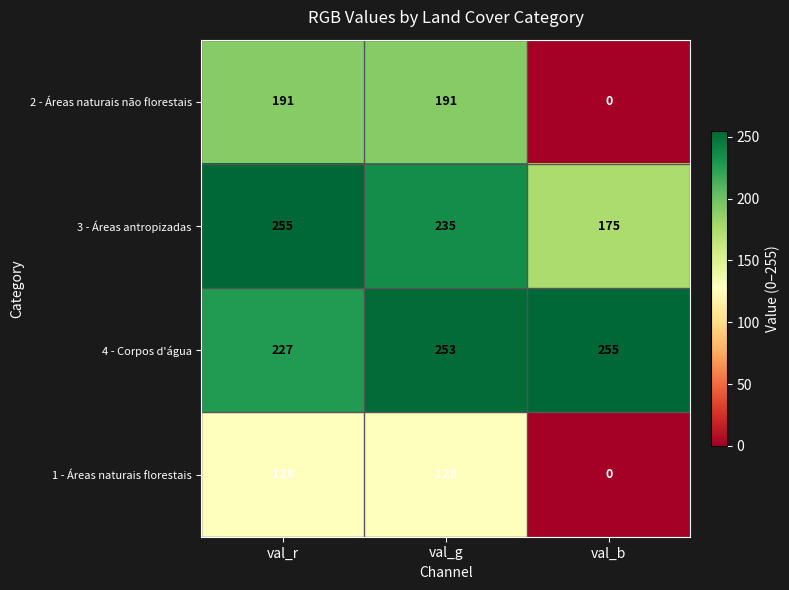

Reading right to left, what are all the values shown in this chart?

2 - Áreas naturais não florestais: val_b=0	val_g=191	val_r=191
3 - Áreas antropizadas: val_b=175	val_g=235	val_r=255
4 - Corpos d'água: val_b=255	val_g=253	val_r=227
1 - Áreas naturais florestais: val_b=0	val_g=128	val_r=128